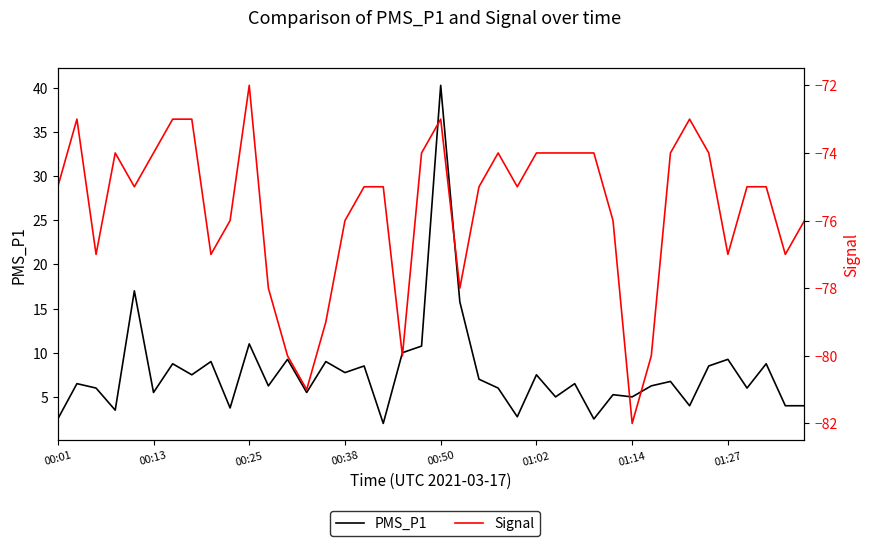

Count the Signal values in the range -77 to -74.

26